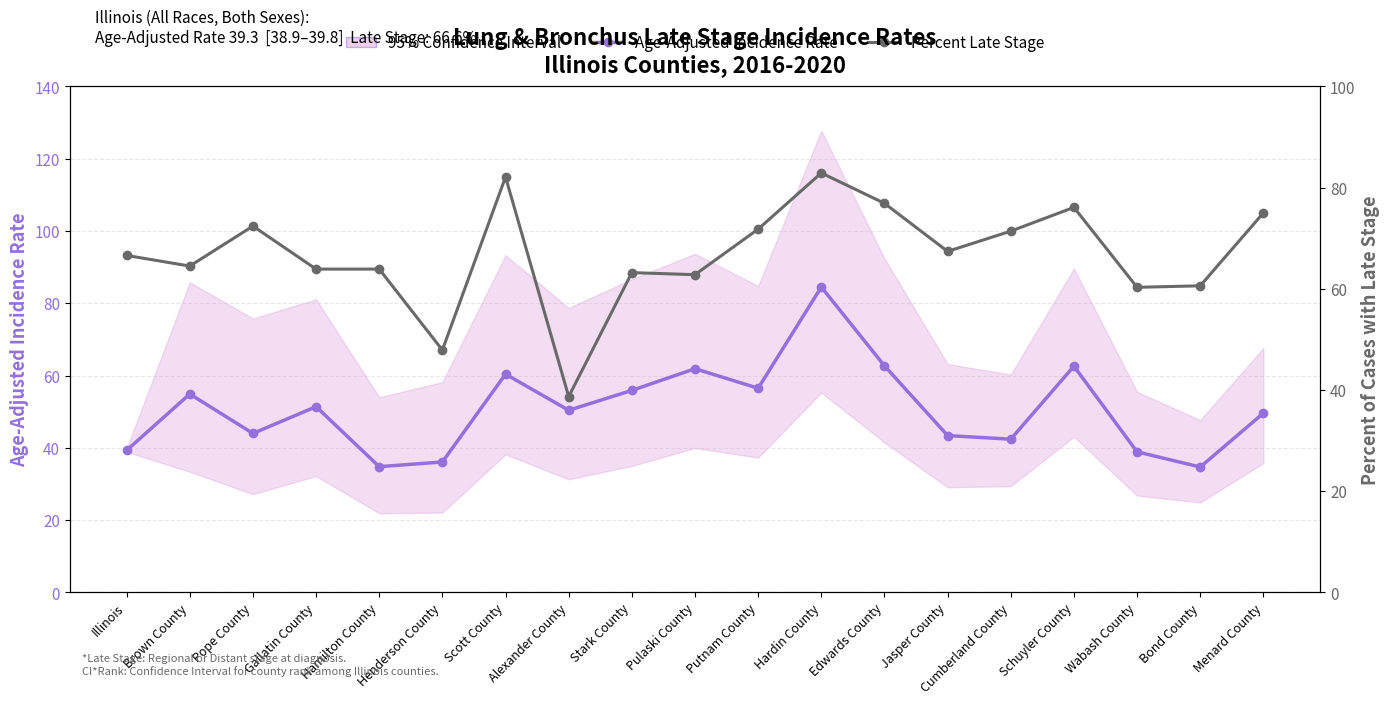

Between which two adjacent categories do Age-Adjusted Incidence Rate and Percent Late Stage first intersect?

Scott County and Alexander County